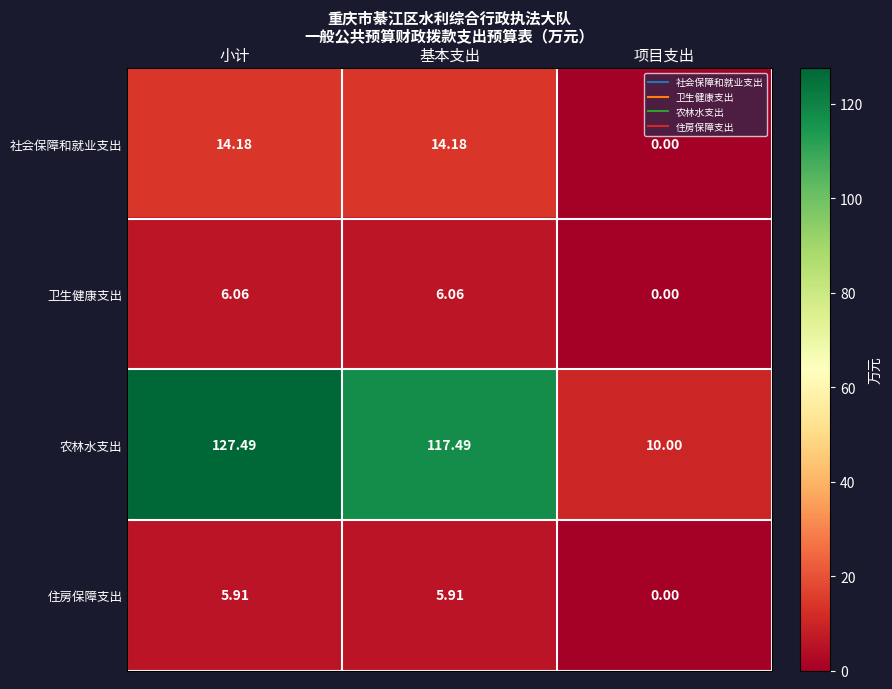

Which label corresponds to the smallest value in the chart?

项目支出